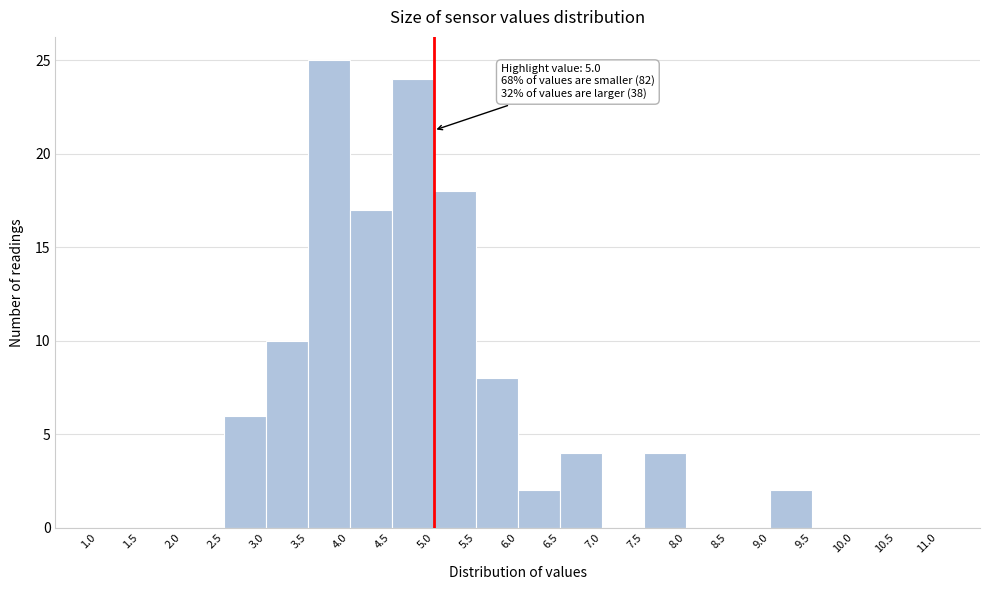

Over which range of the x-axis is the bar tallest?

3.5 to 4.0